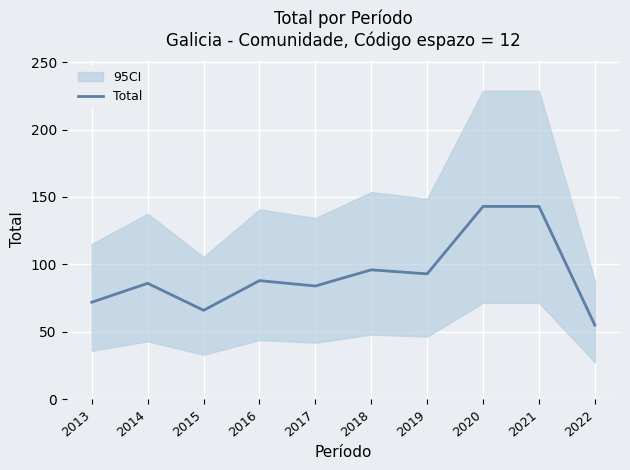

Read the value at 2018.

96